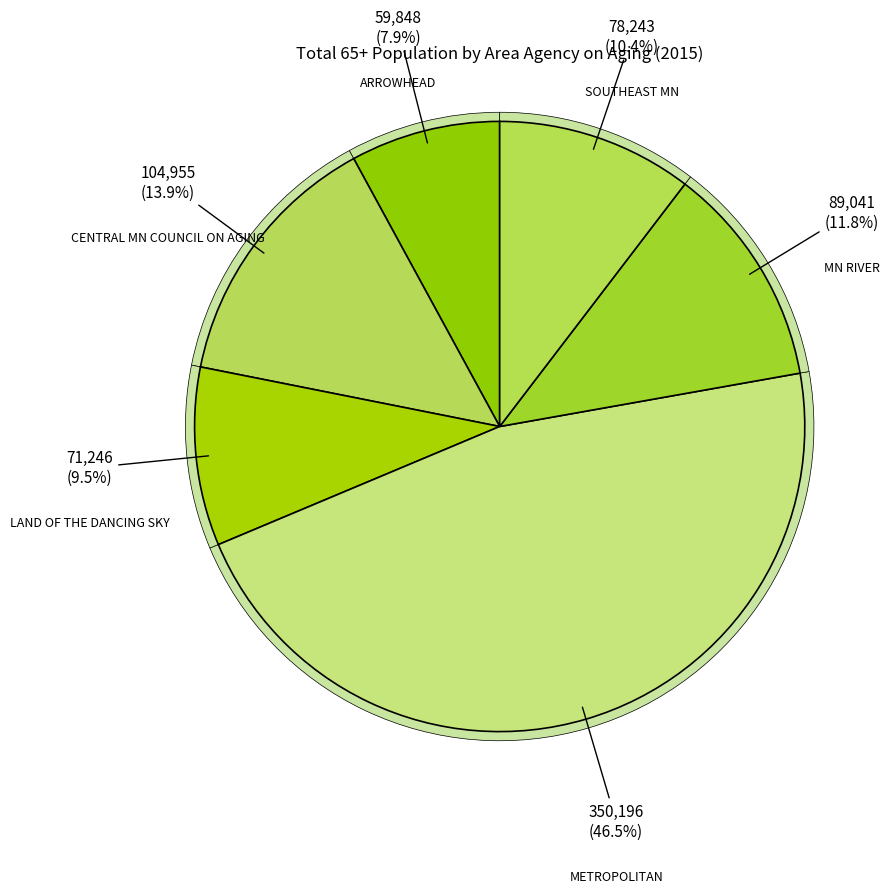

Count the number of slices in the pie.

6